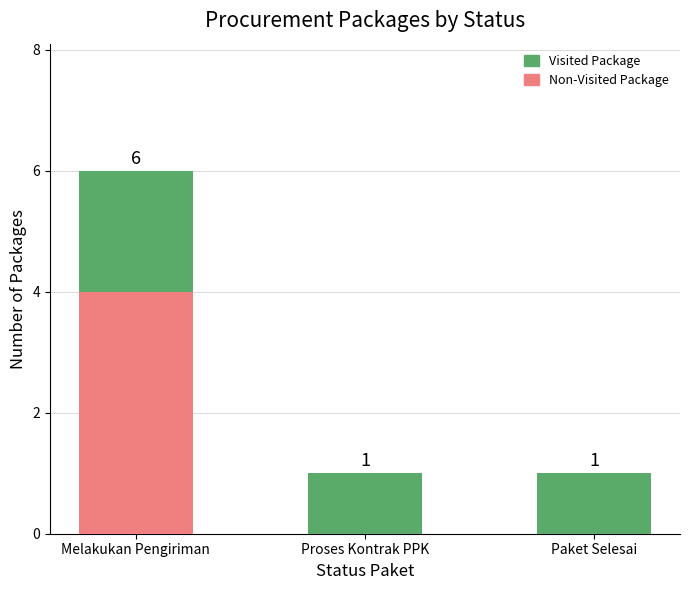

What is the total value across all series at Melakukan Pengiriman?

6